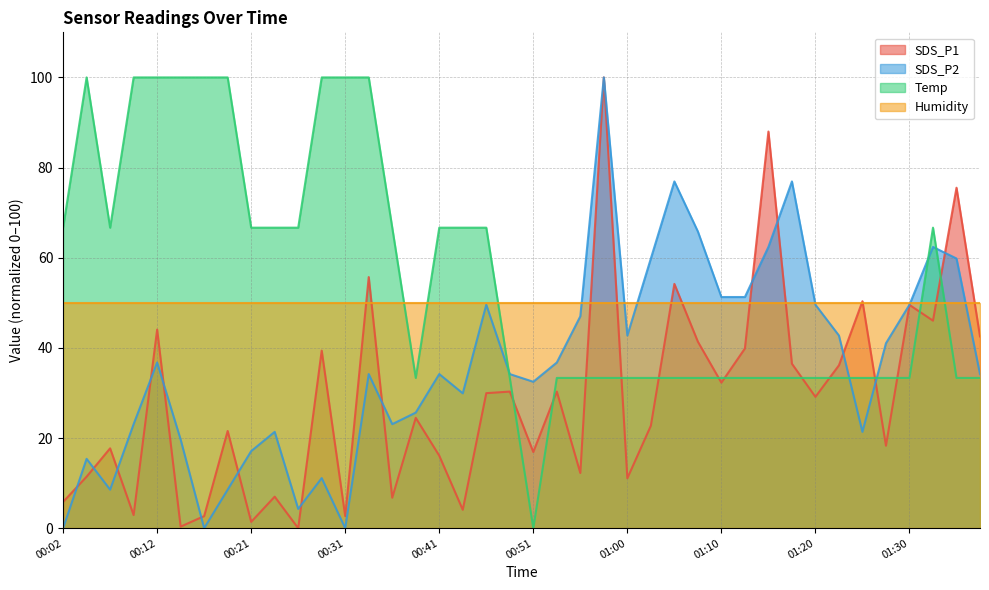

What is the sum of the Temp values at 01:30 and 00:29?

133.3